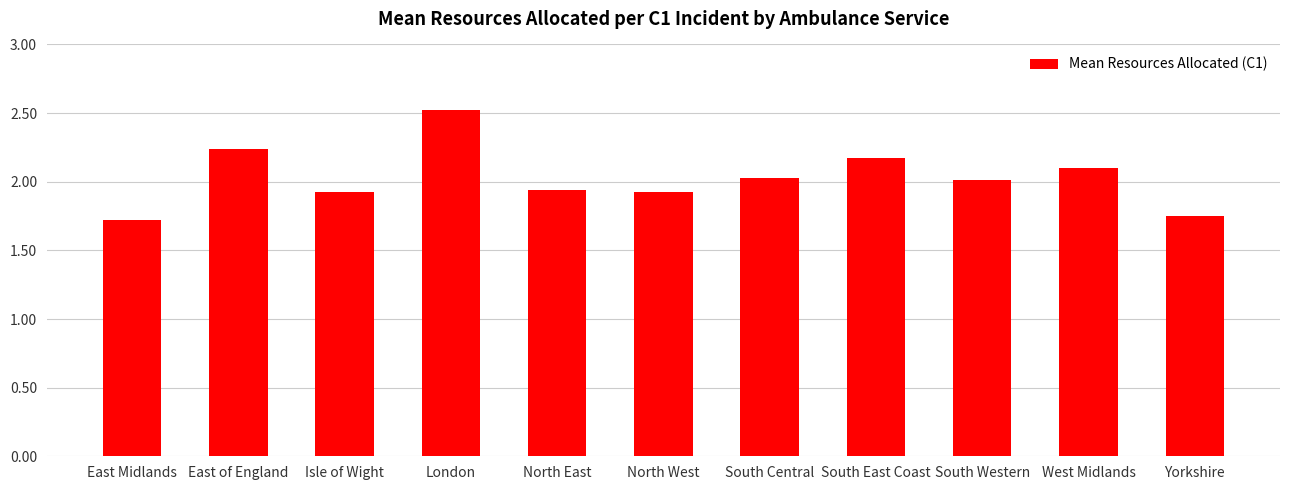

What is the label of the 9th bar from the right?

Isle of Wight